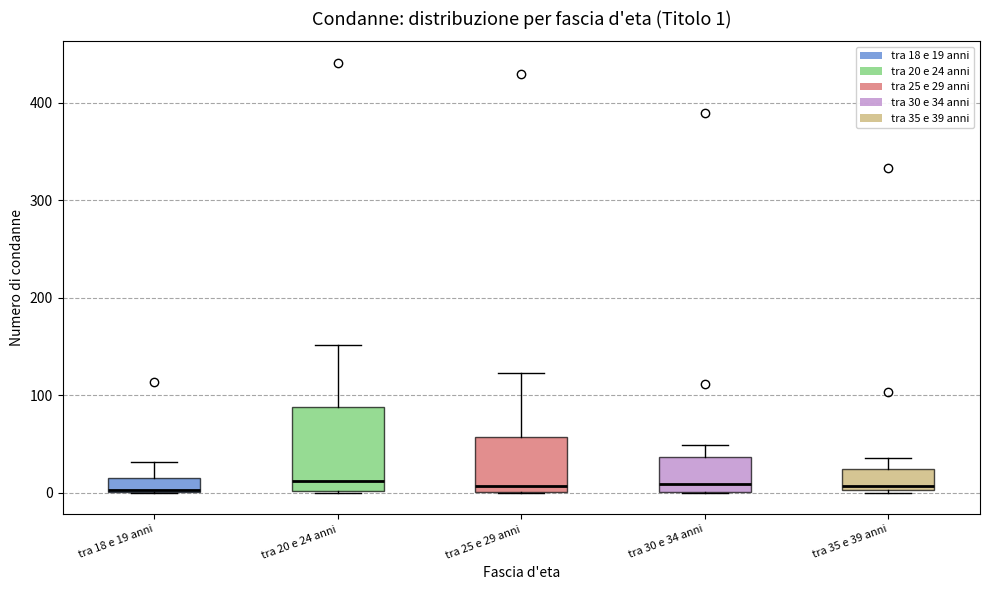

Comparing the boxes themselves (not the whiskers), which one is the tallest?

tra 20 e 24 anni